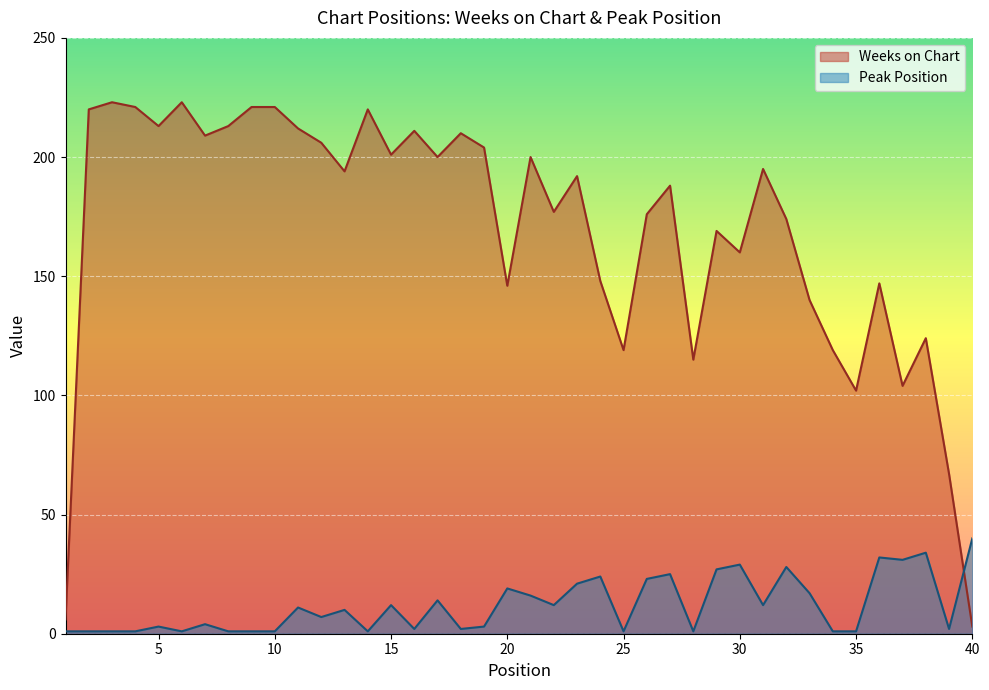

Which category has the highest value in the Weeks on Chart series?

3